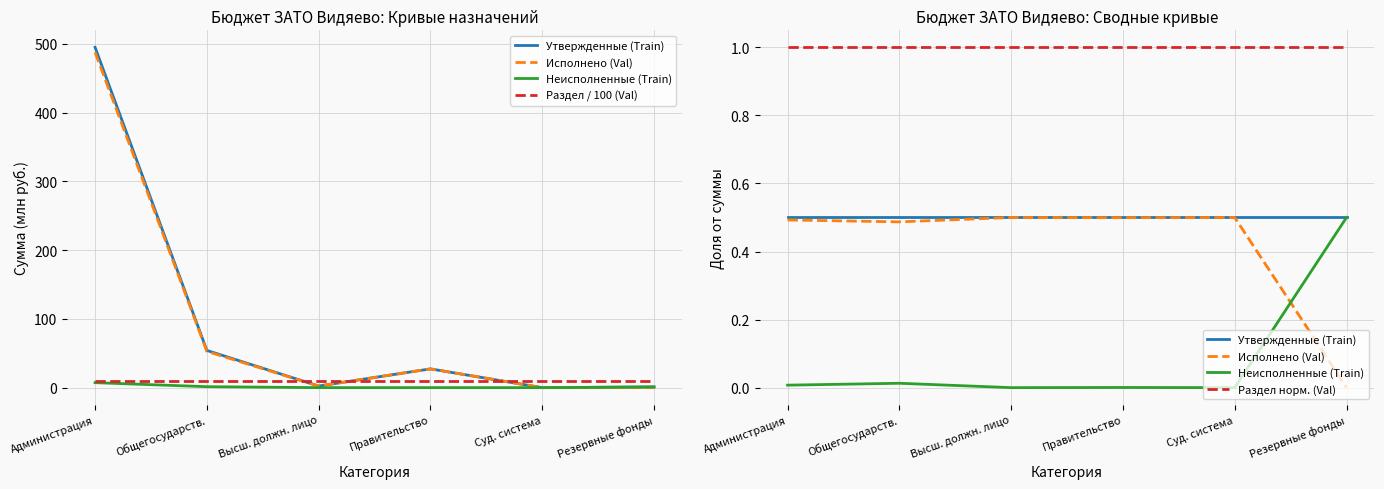

True or false: Раздел норм. (Val) has a value of 0.2 at Общегосударств..

False